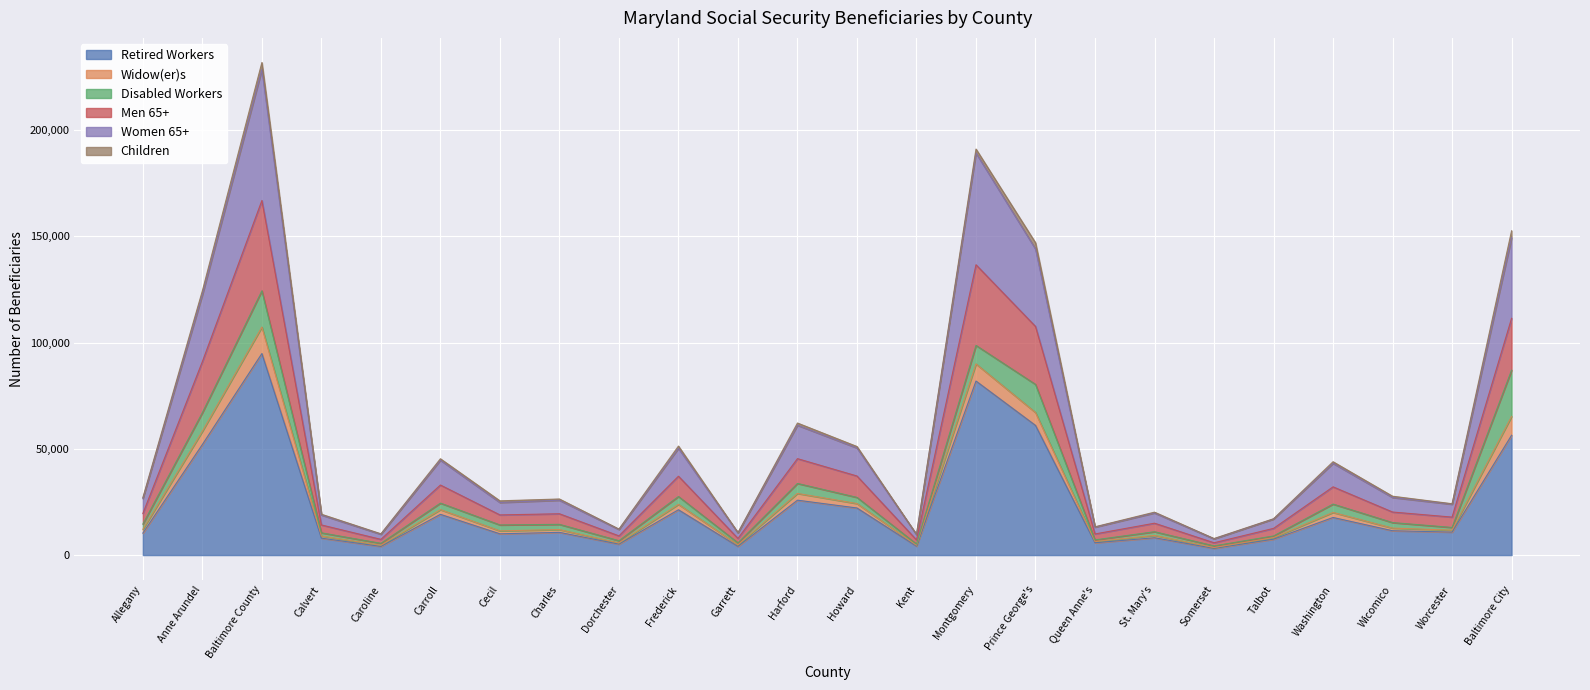

At which category is the sum across all series the highest?

Baltimore County